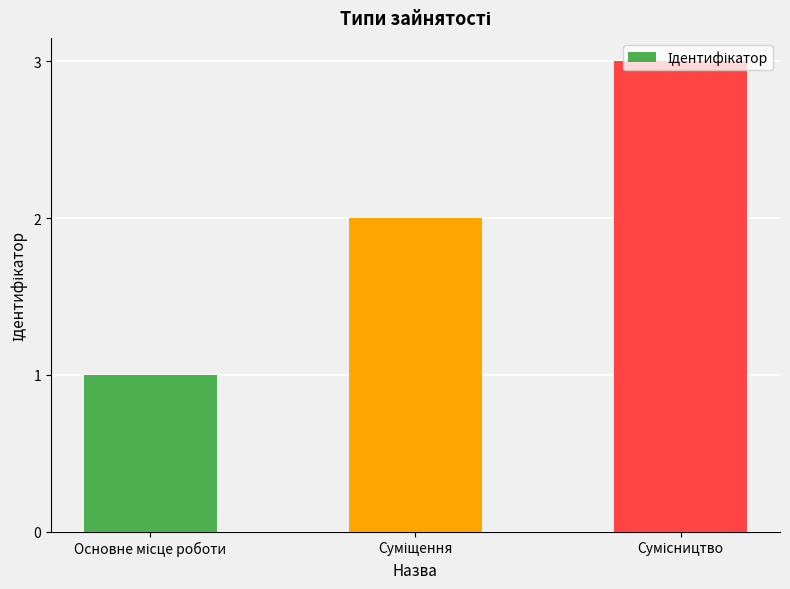

Does the chart contain stacked bars?

No